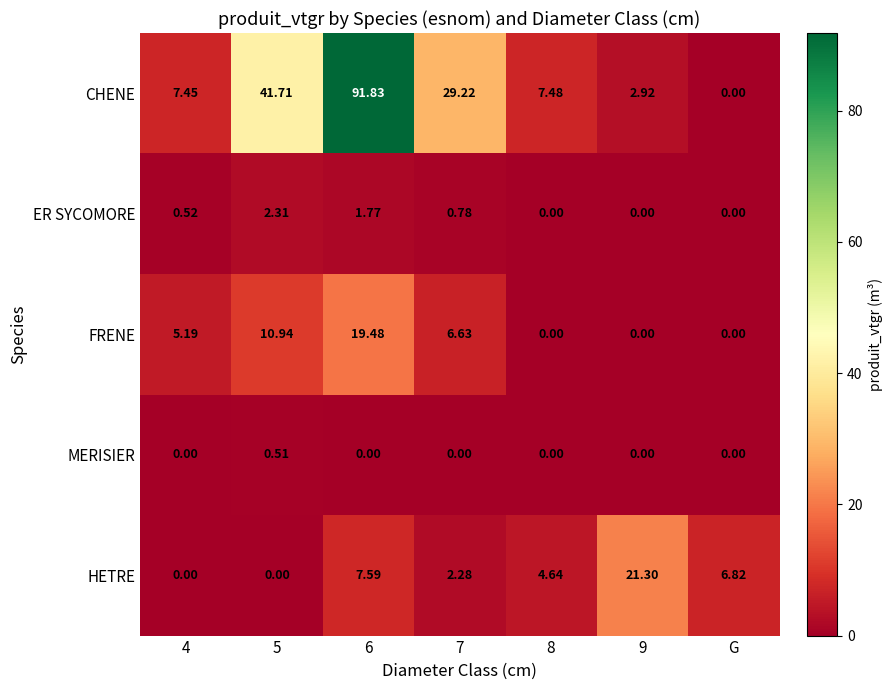

List the series in order of their peak value, lowest first.

MERISIER, ER SYCOMORE, FRENE, HETRE, CHENE